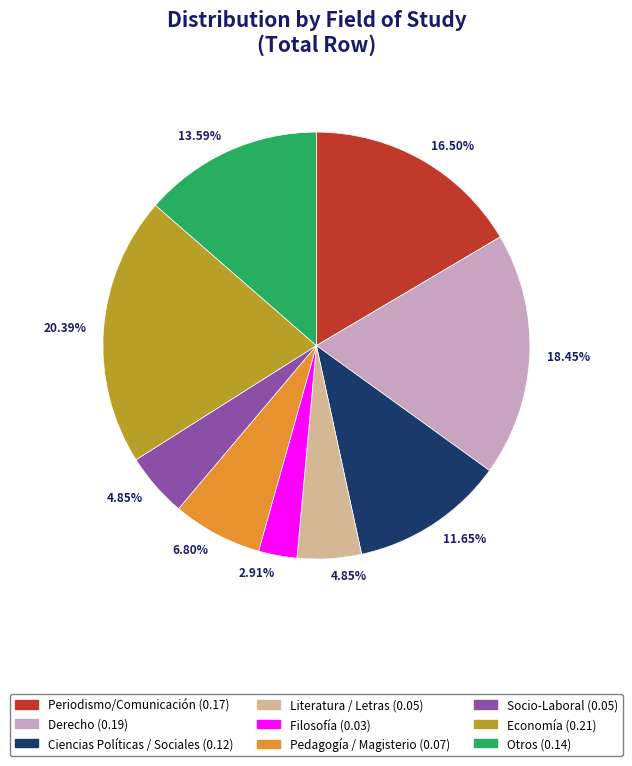

To the nearest percent, what percentage of the pie is Filosofía?

3%